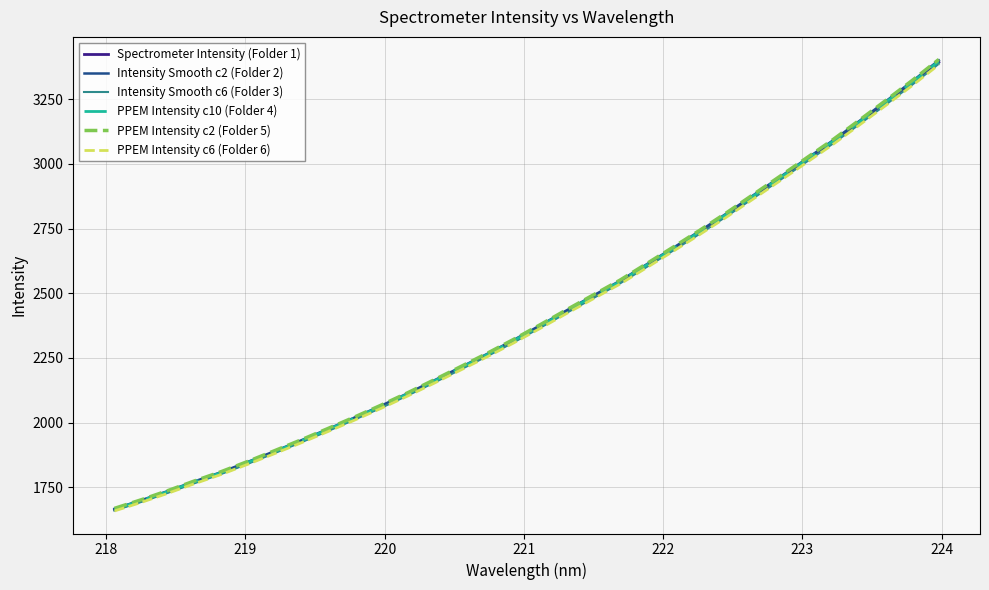

Which series has the largest range (max minus min)?

PPEM Intensity c2 (Folder 5)